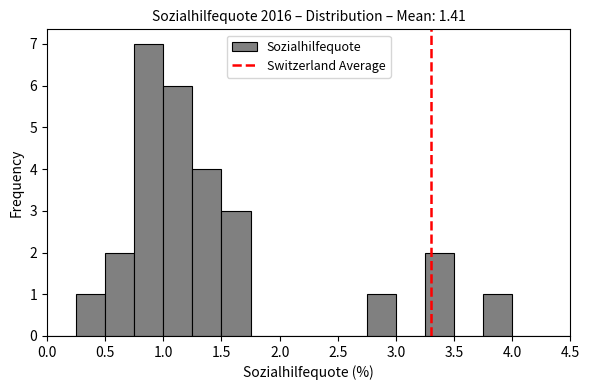

Over which range of the x-axis is the bar tallest?

0.75 to 1.00